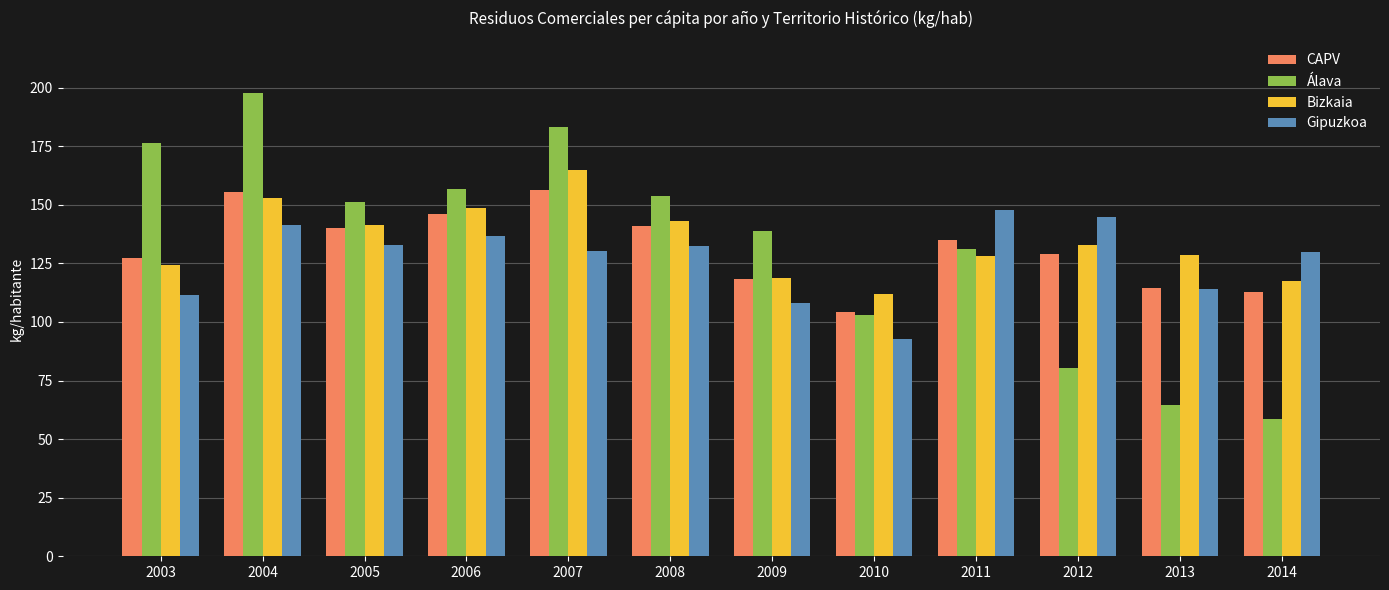

What is the sum of all Bizkaia values?

1612.3